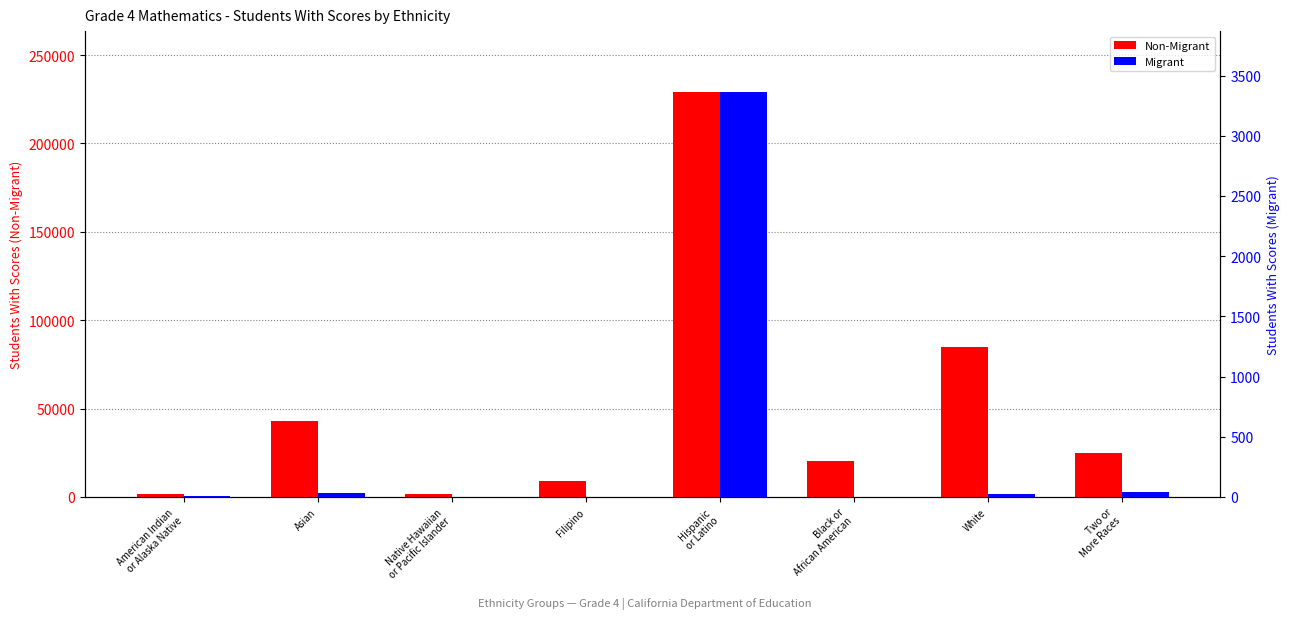

Is it true that Migrant equals 30 at Asian?

True